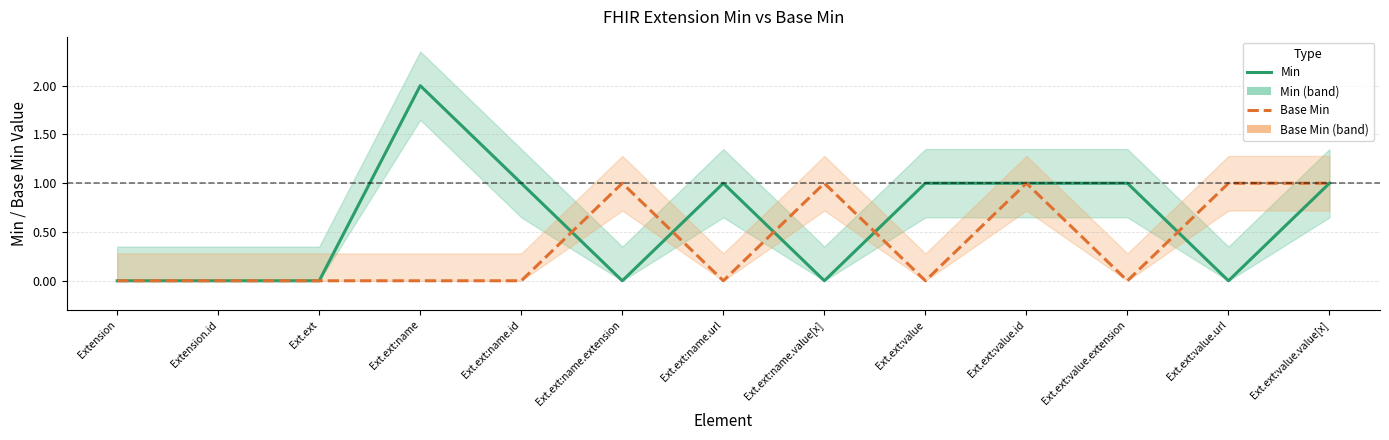

What is the sum of the Base Min values at Ext.ext:value.id and Extension.id?

1